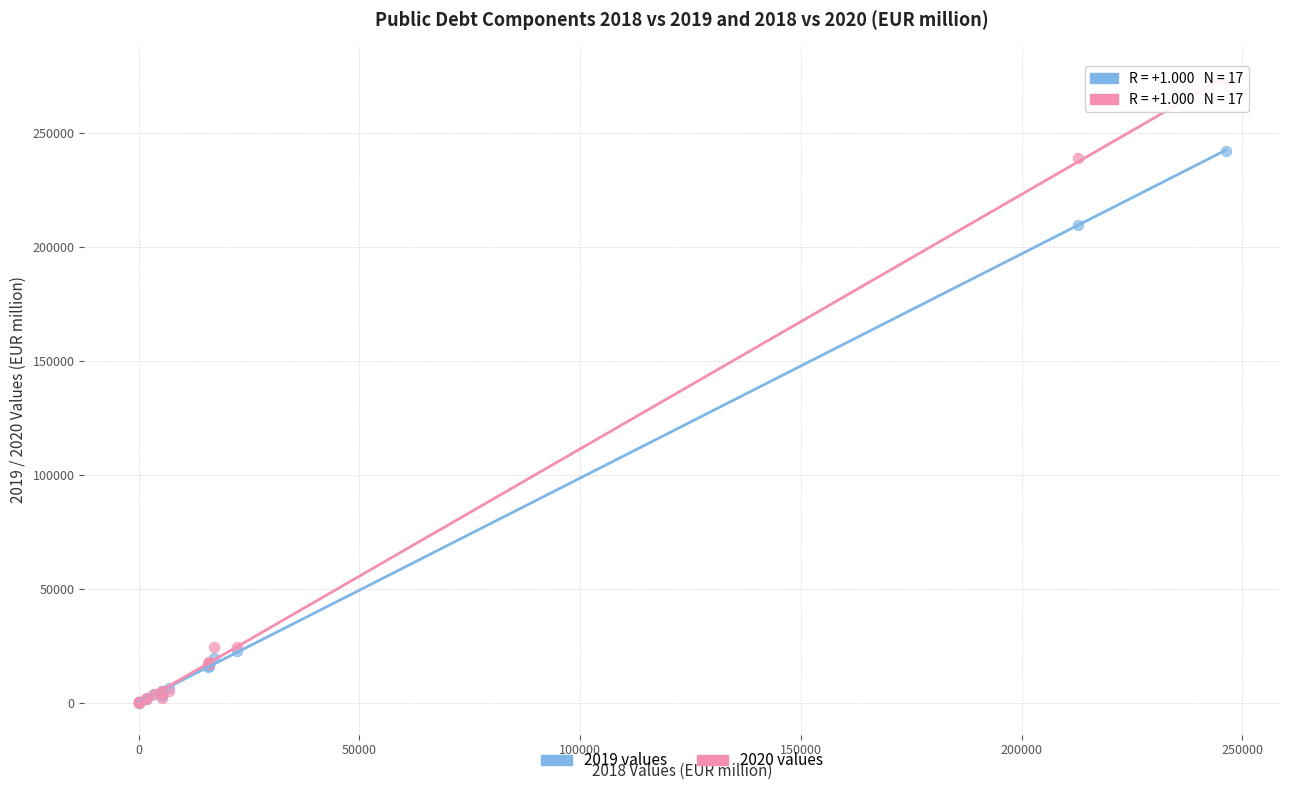

Across all series, what Y value is closest to 136493?

209767.9